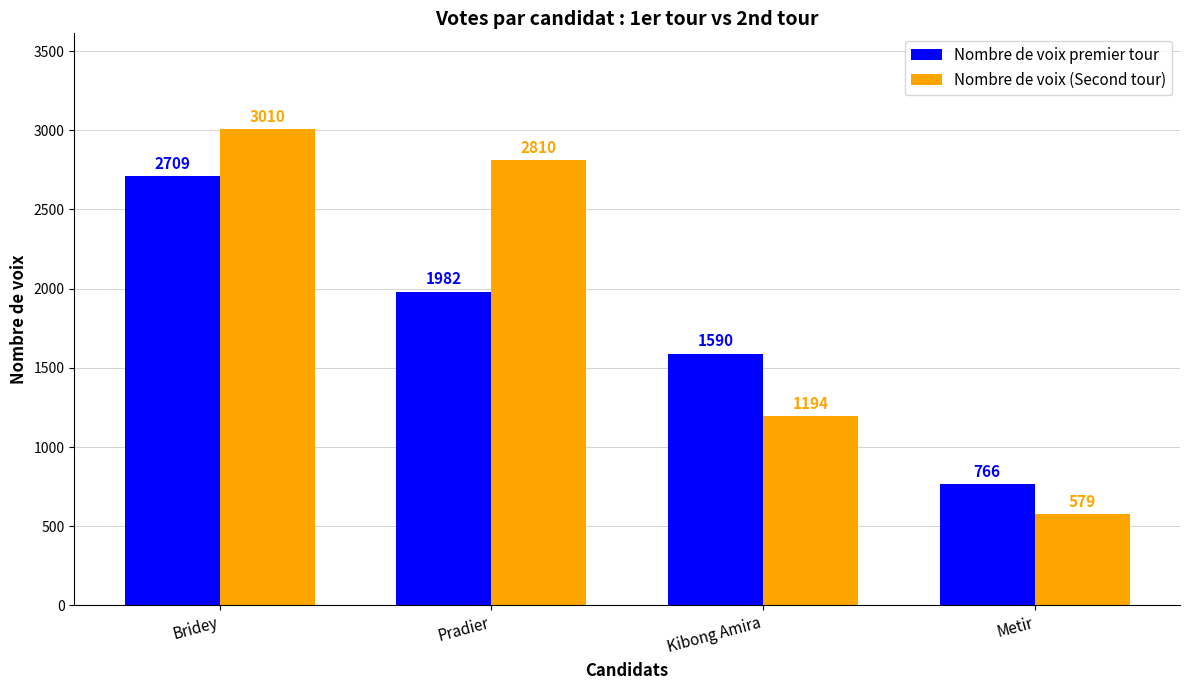

What position from the right is Kibong Amira?

2